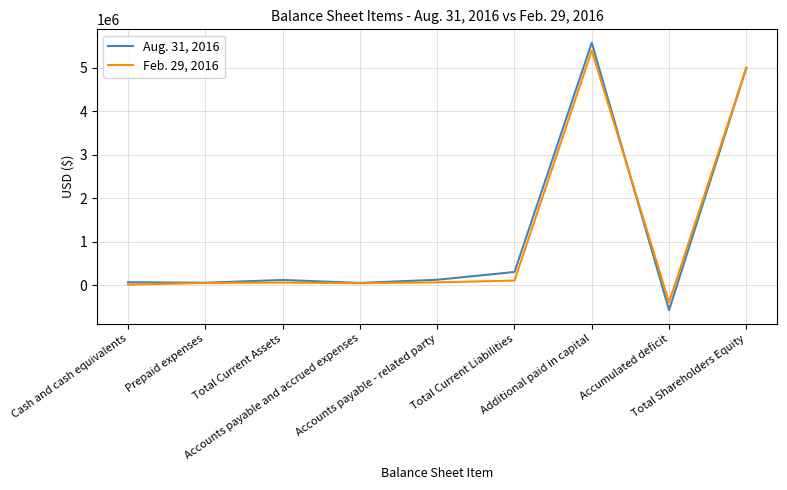

How many lines are shown in the chart?

2